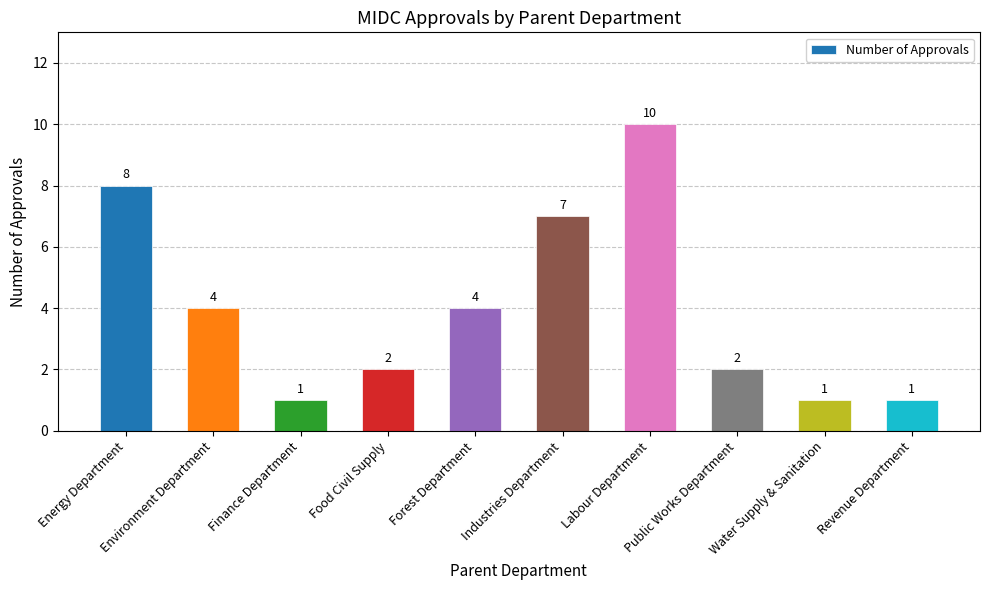

At which label does the data first exceed 4?

Energy Department